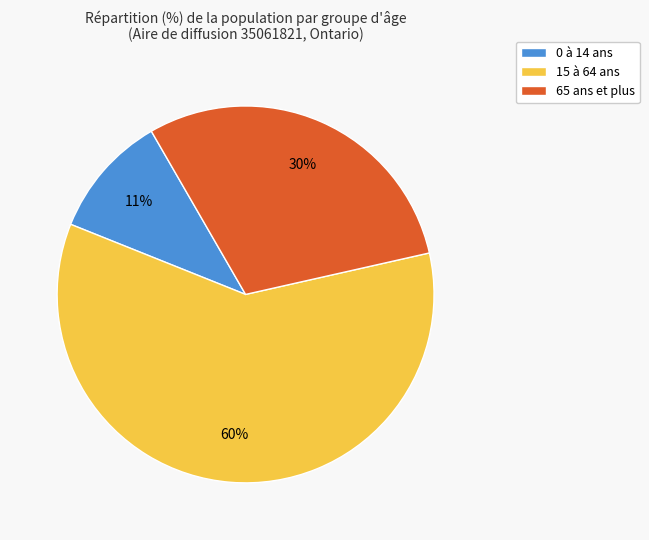

To the nearest percent, what is the average slice percentage?

33%